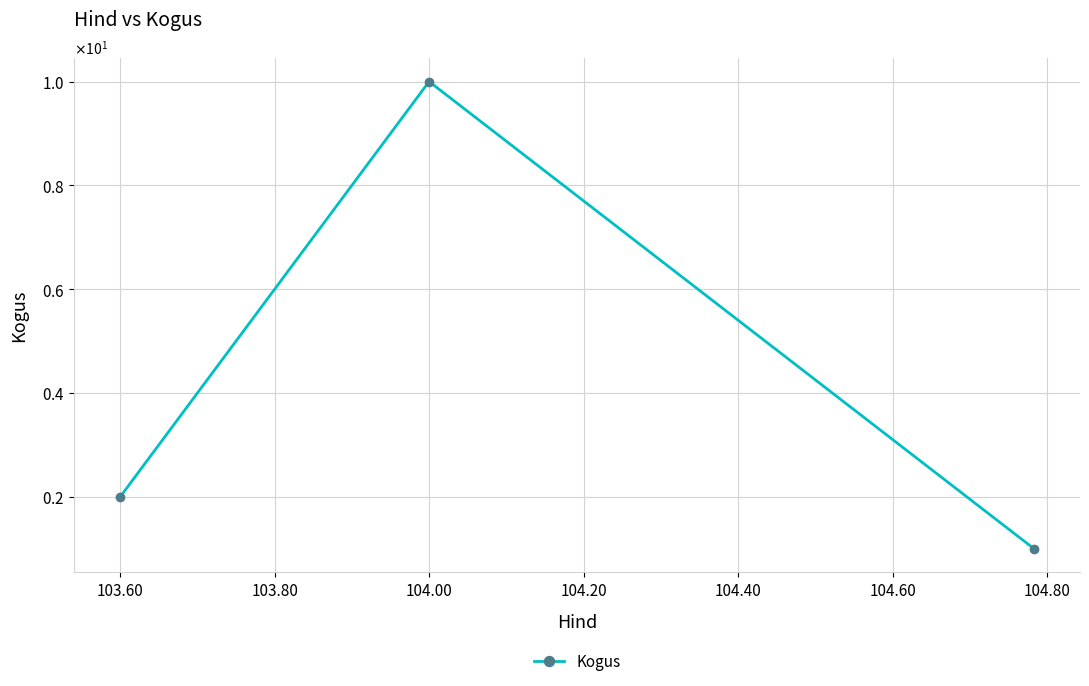

Count the values in the range 1 to 10.

3